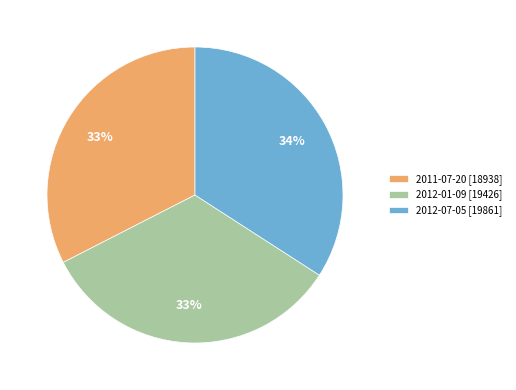

Is it true that 2012-07-05 is 47% of the pie?

False